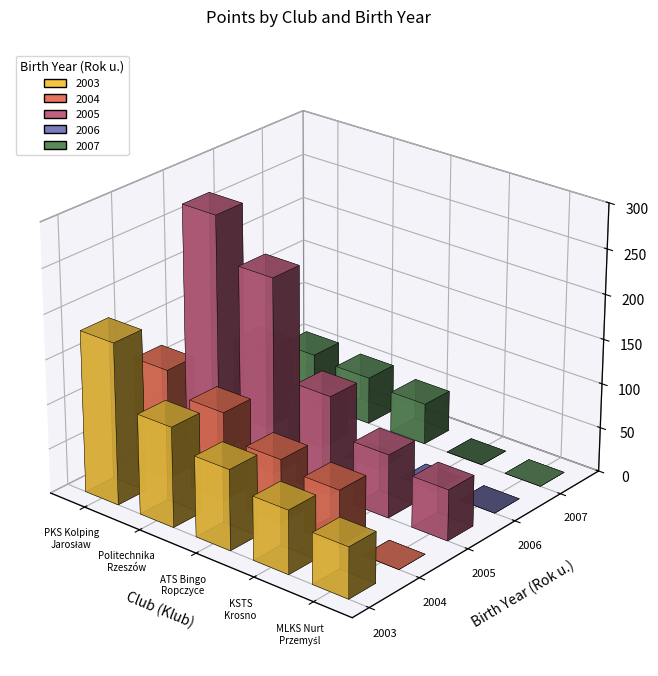

List the labels in order of 2003 value, largest first.

PKS Kolping Jarosław, Politechnika Rzeszów, ATS Bingo Ropczyce, KSTS Krosno, MLKS Nurt Przemyśl